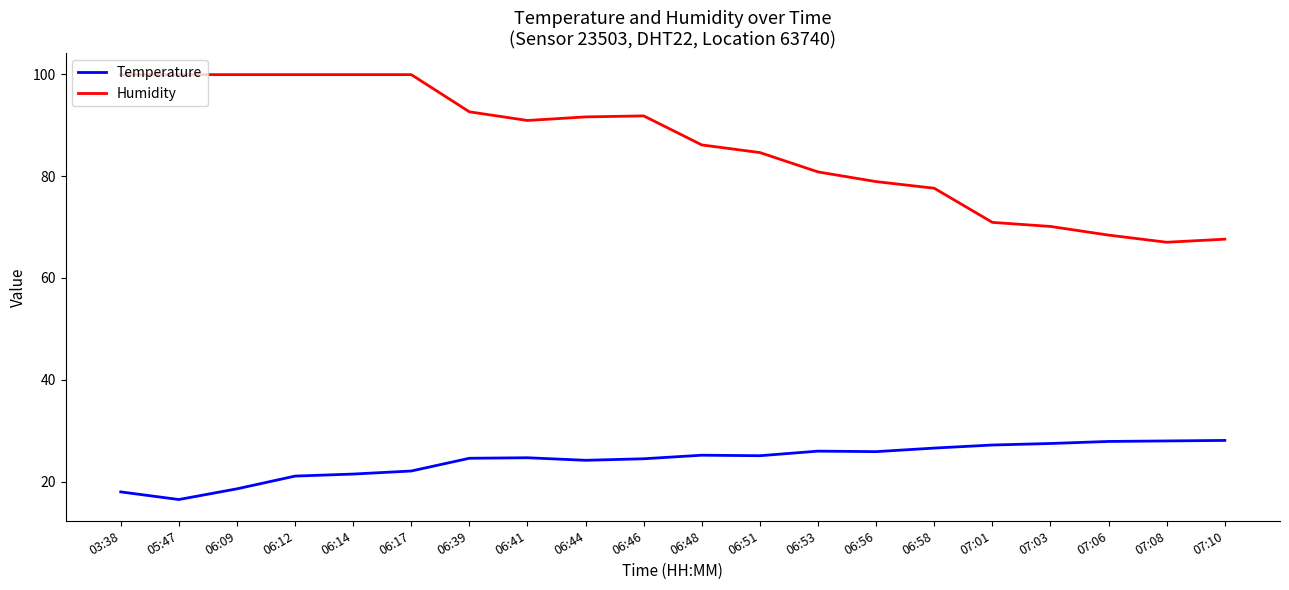

What is the difference between the second highest and second lowest values in the Temperature series?

10.0